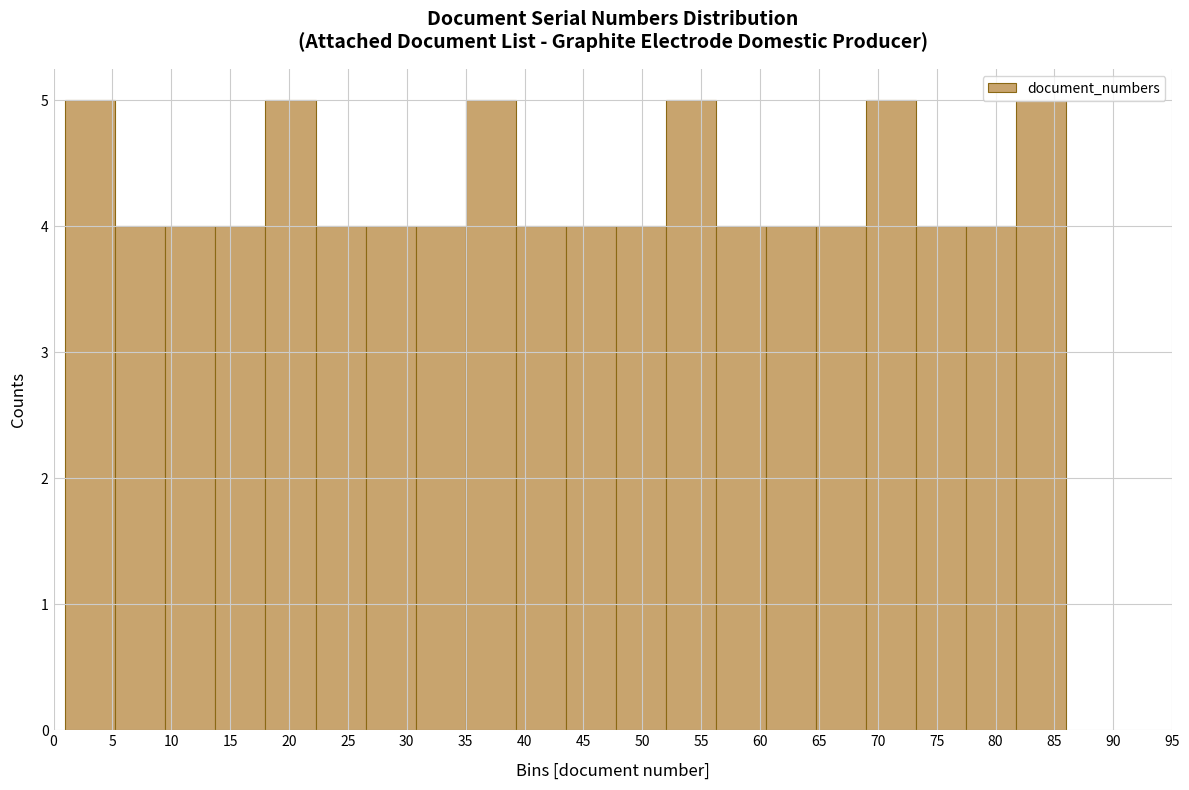

How tall is the bar that spans 73.25 to 77.50 on the x-axis? Neither the bar edges nor the heights are printed on the chart, so give them approximately, as read against the axes.

4